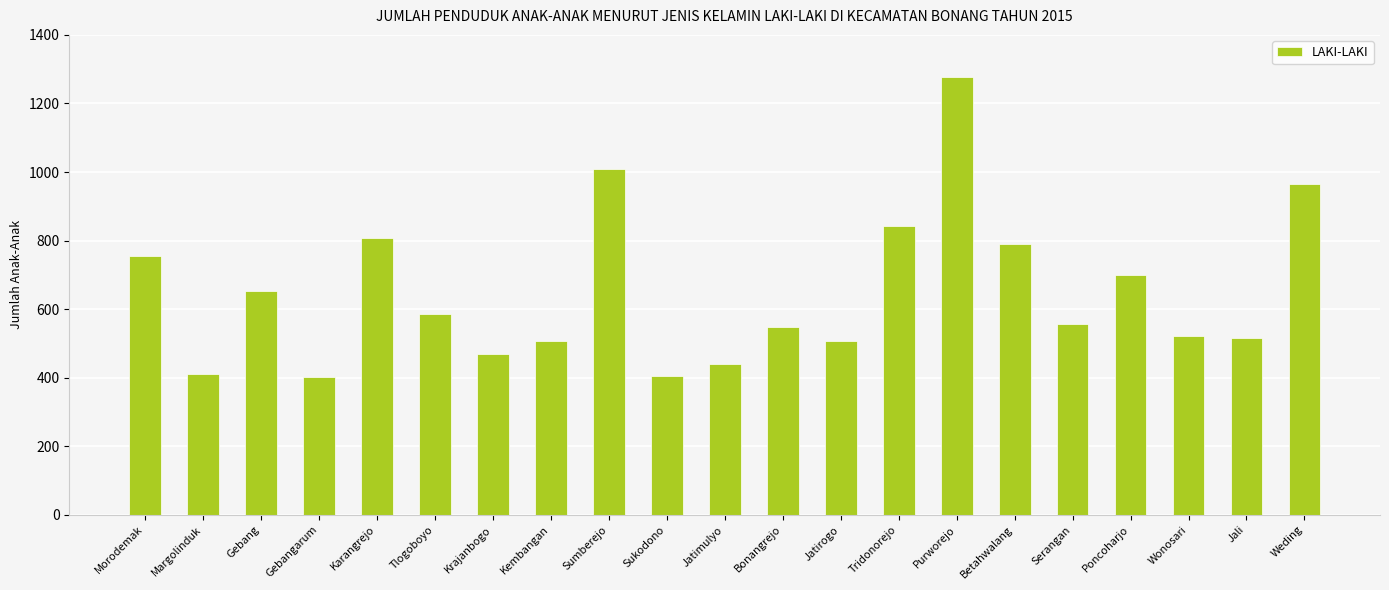

What is the label of the 20th bar from the right?

Margolinduk